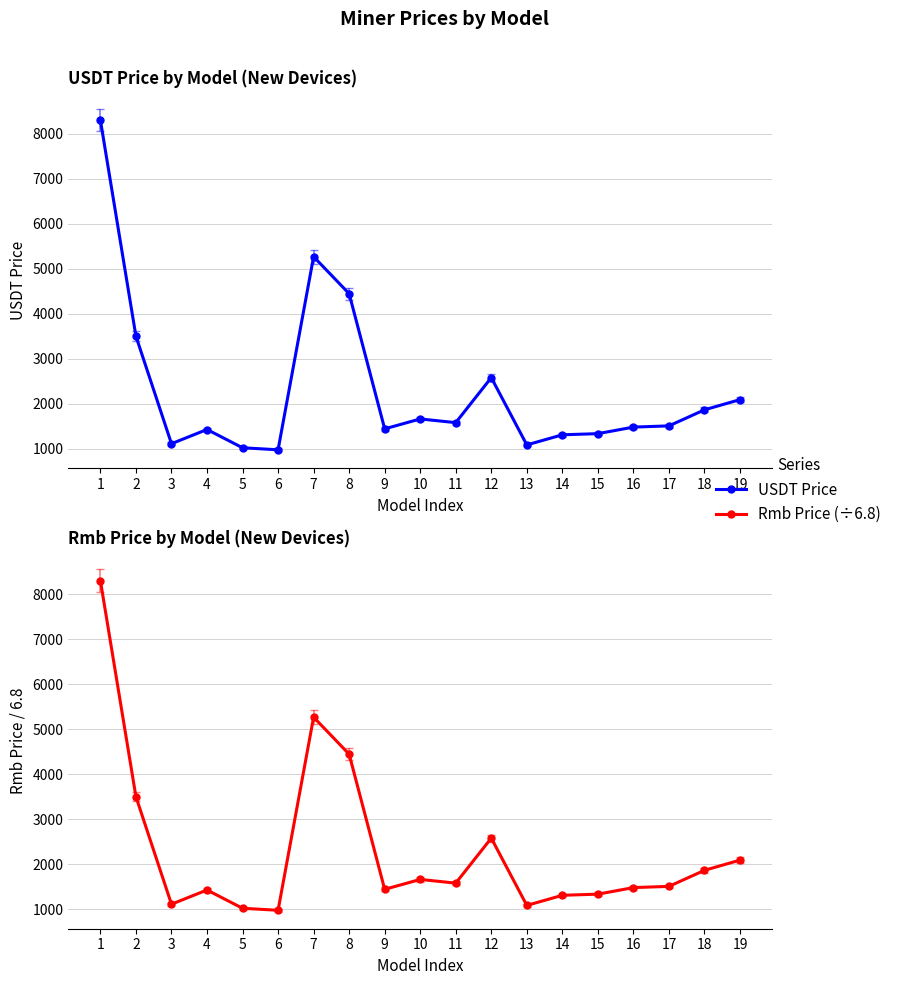

True or false: Rmb Price (÷6.8) has a value of 1580.0 at 11.

True